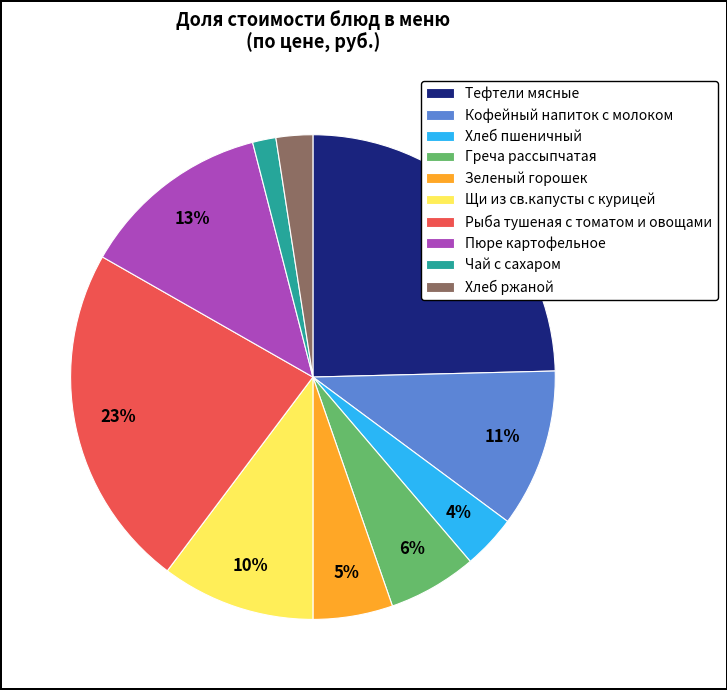

Combined, do Зеленый горошек and Хлеб пшеничный account for over 50%?

No